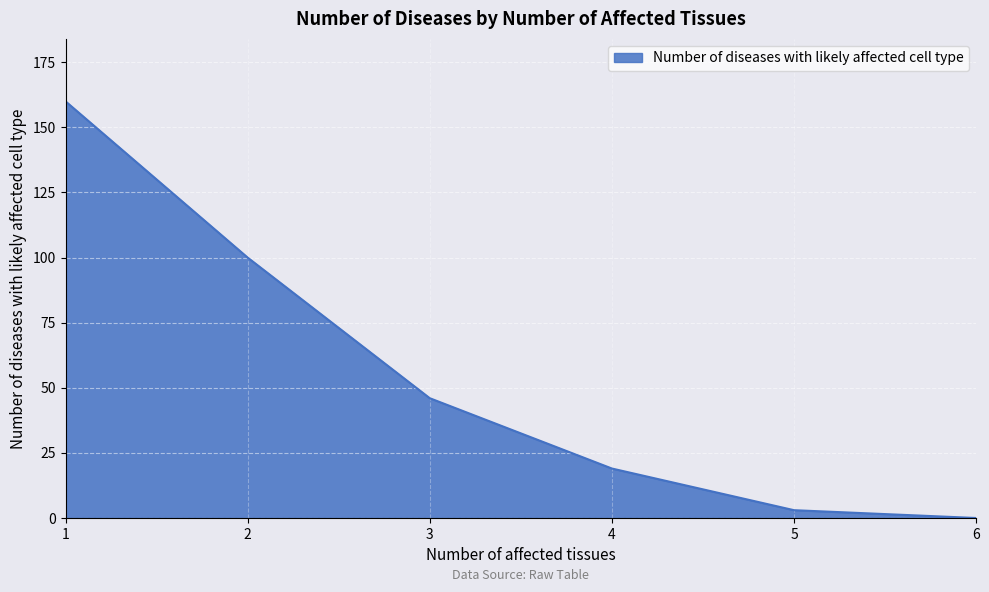

What is the change in value from 2 to 6?

-100